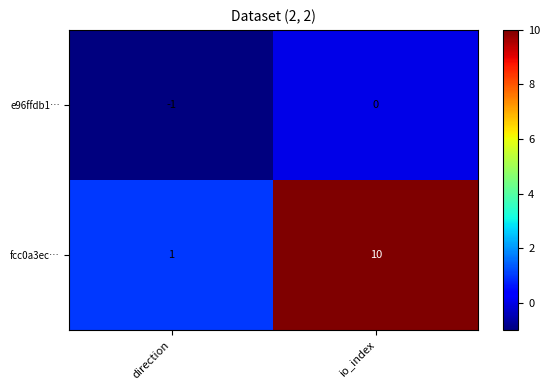

At how many categories does at least one series exceed 8?

1